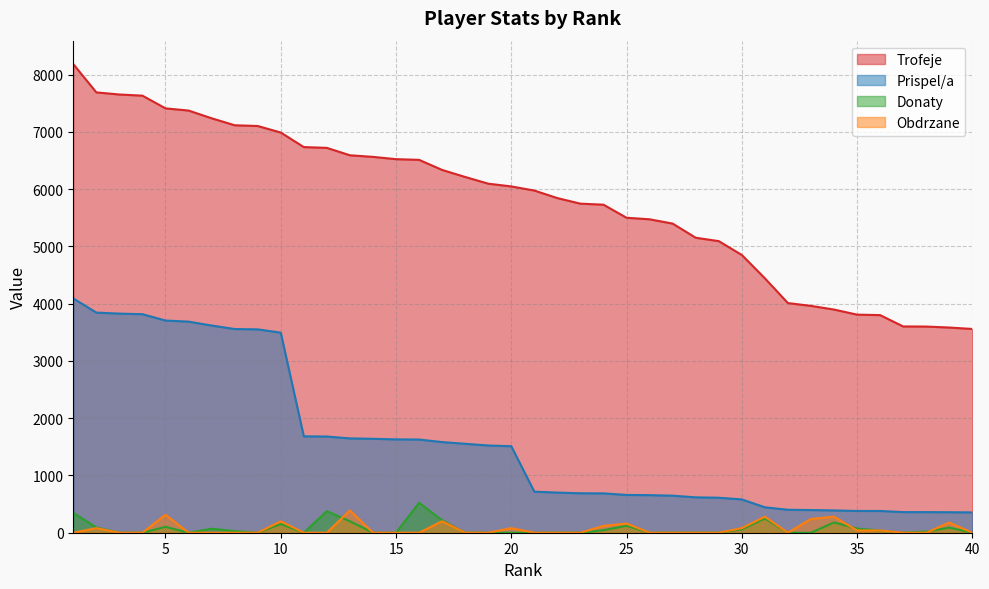

At which label is Prispel/a closest to 2223?

11